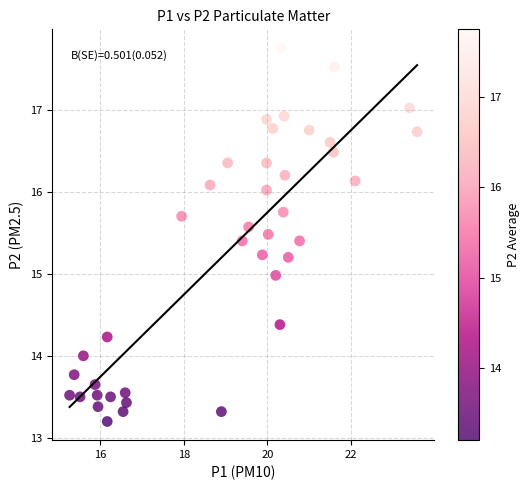

What is the range of X values (max minus min)?

8.3